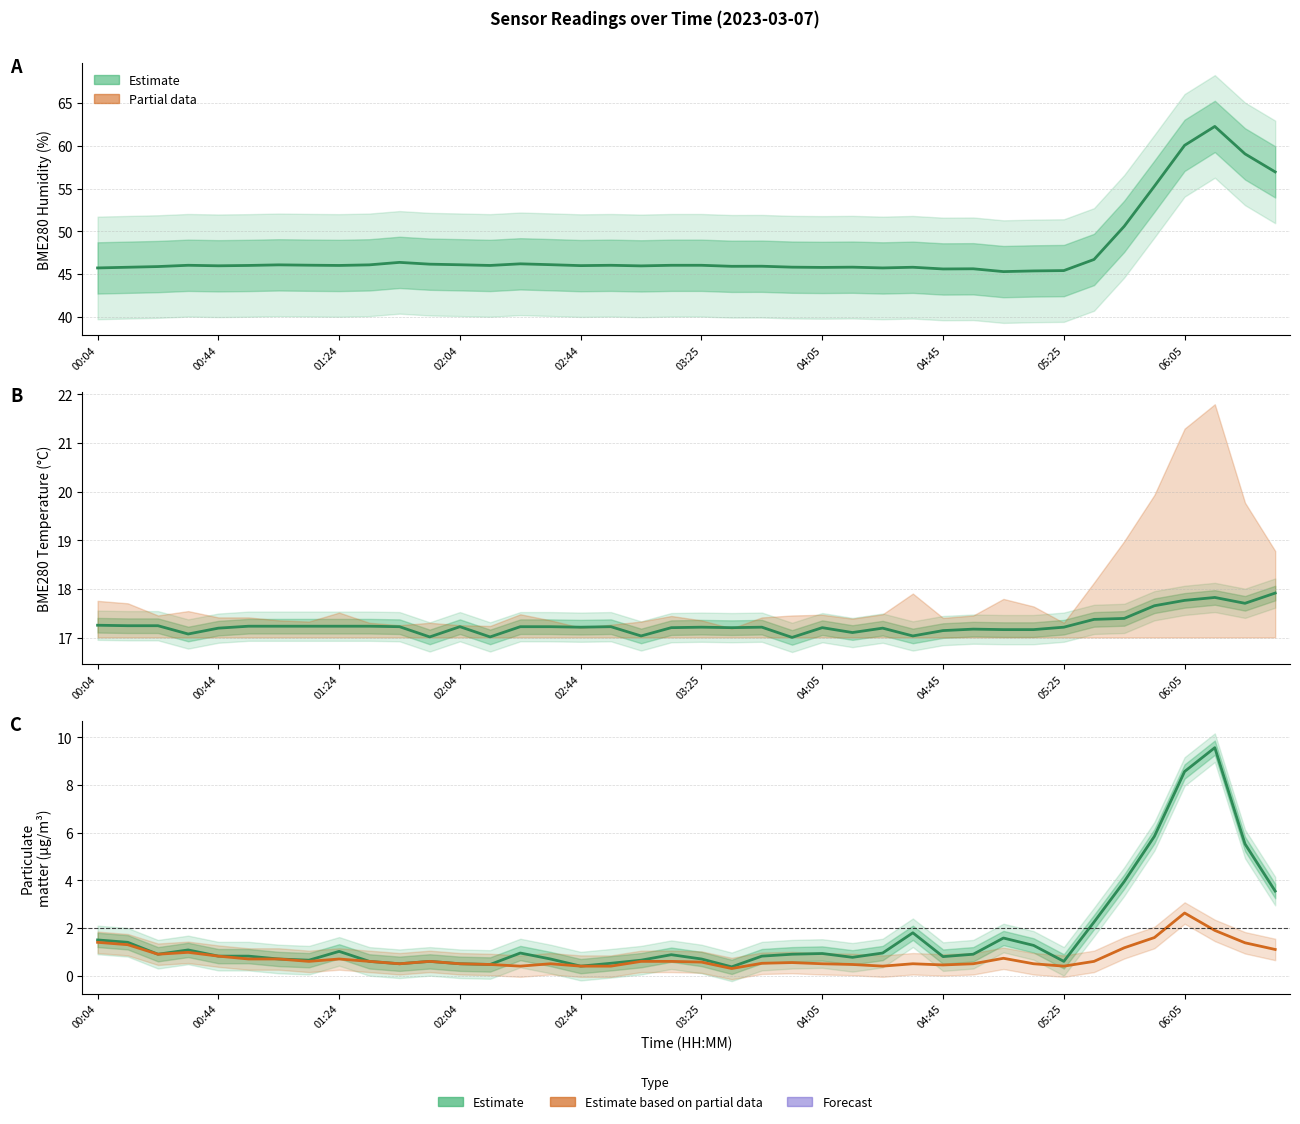

True or false: BME280_humidity has more than 0 points higher than both neighbors.

True